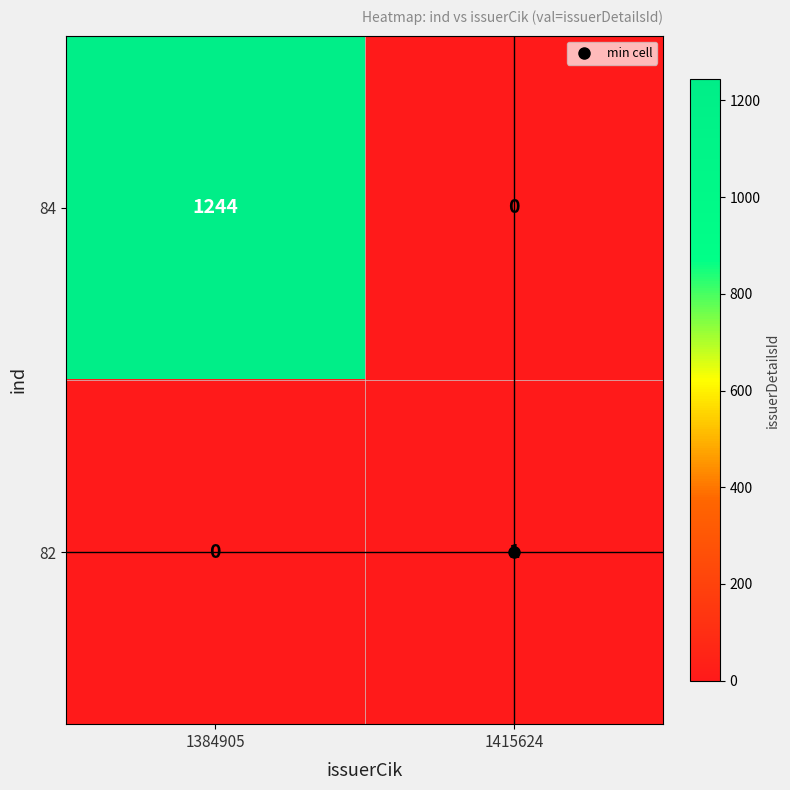

Which series changed the most between 1384905 and 1415624?

84